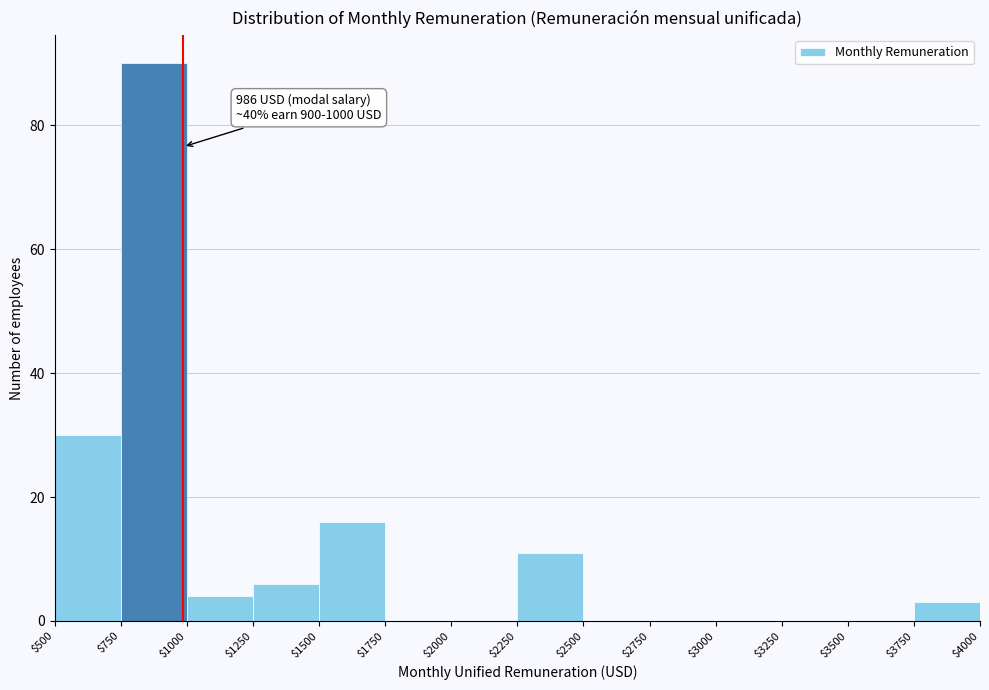

Over which range of the x-axis is the bar tallest?

$750 to $1000